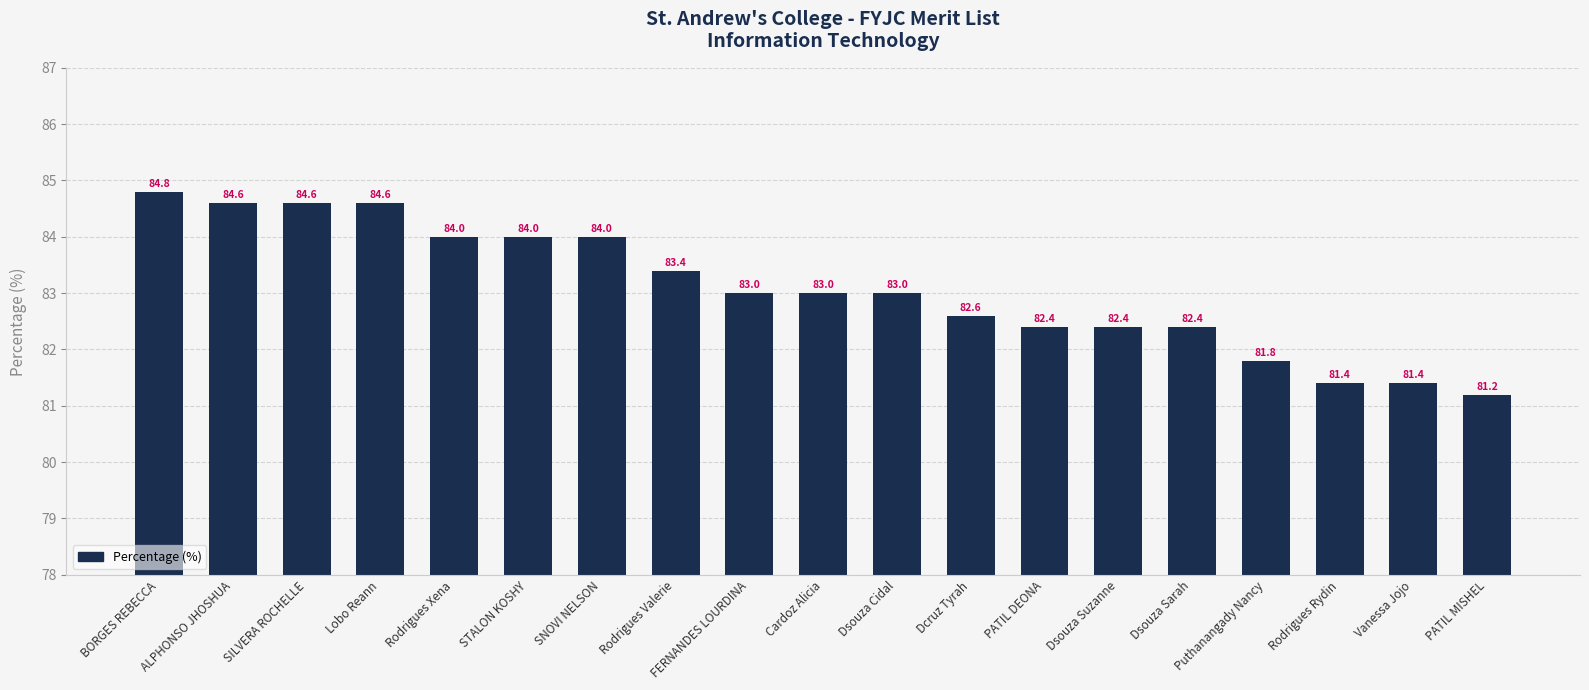

The chart shows a value of 81.4 at Vanessa Jojo. True or false?

True